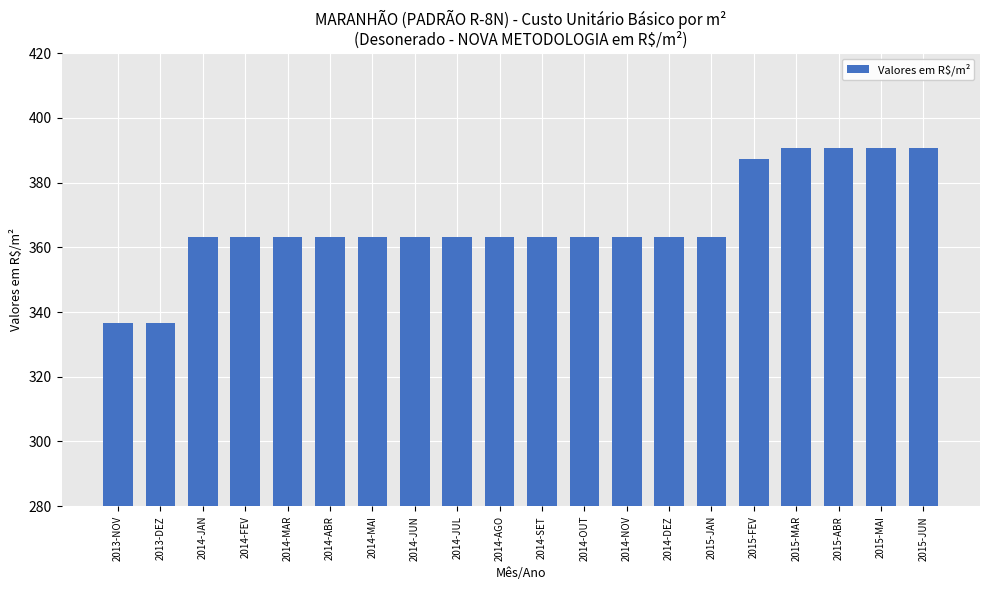

What is the label of the 15th bar from the left?

2015-JAN